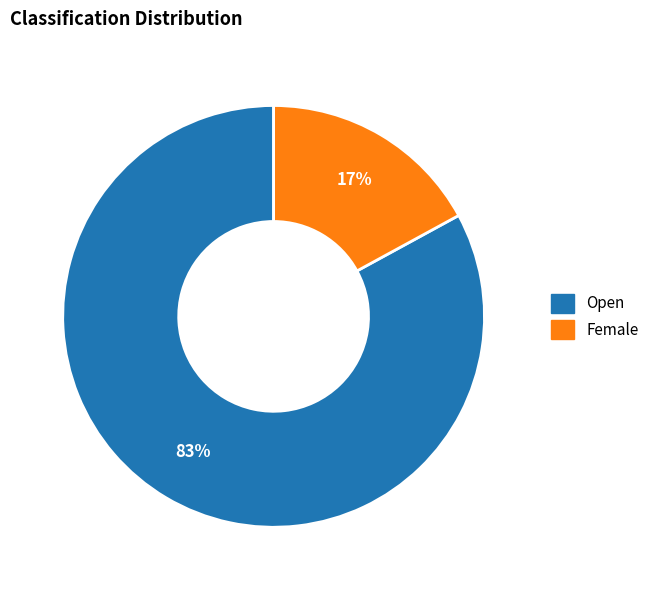

To the nearest percent, what is the difference between the largest and smallest slice percentages?

66%